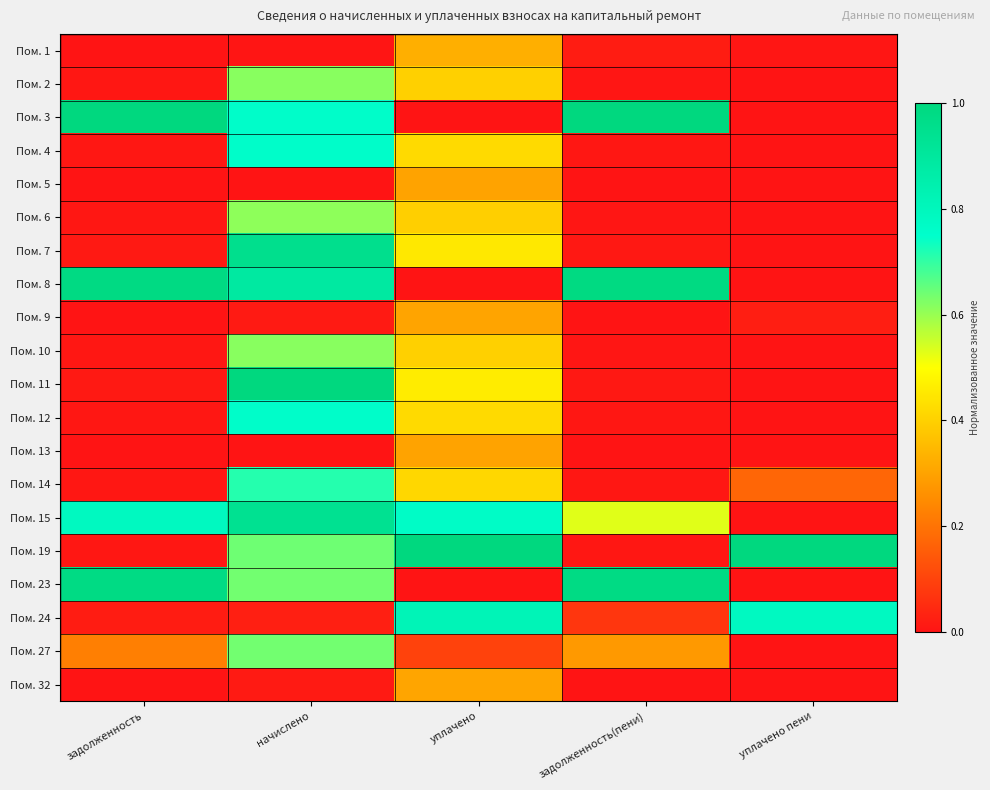

Which has a higher value, уплачено пени or начислено?

уплачено пени